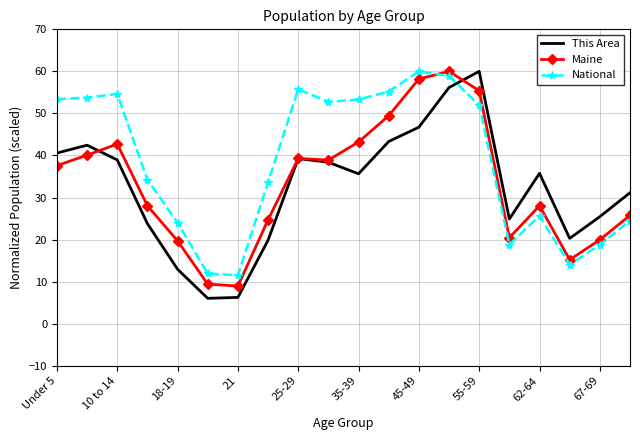

Which series has the largest total across all categories?

National